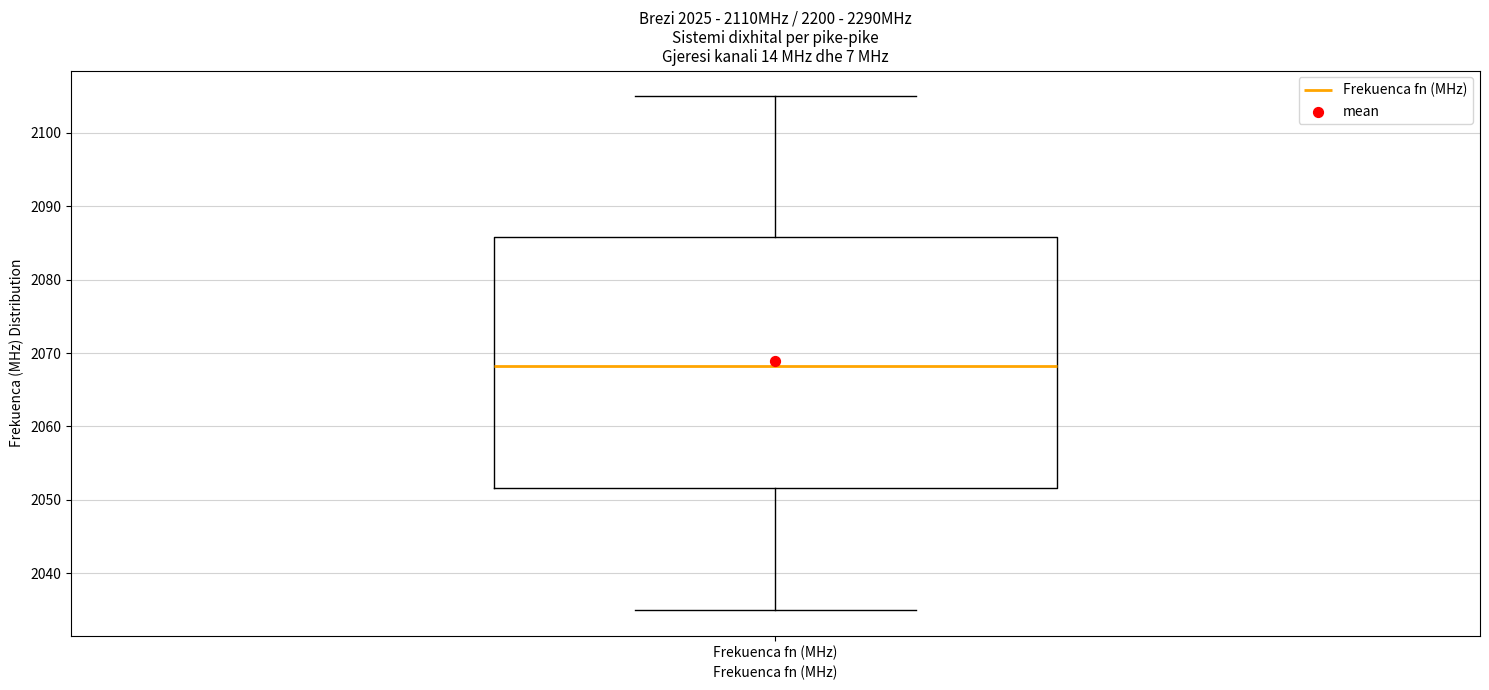

Where does the upper whisker of the box for Frekuenca fn (MHz) end on the y-axis? The values are not printed on the chart, so give them approximately, as read against the axis.

2105